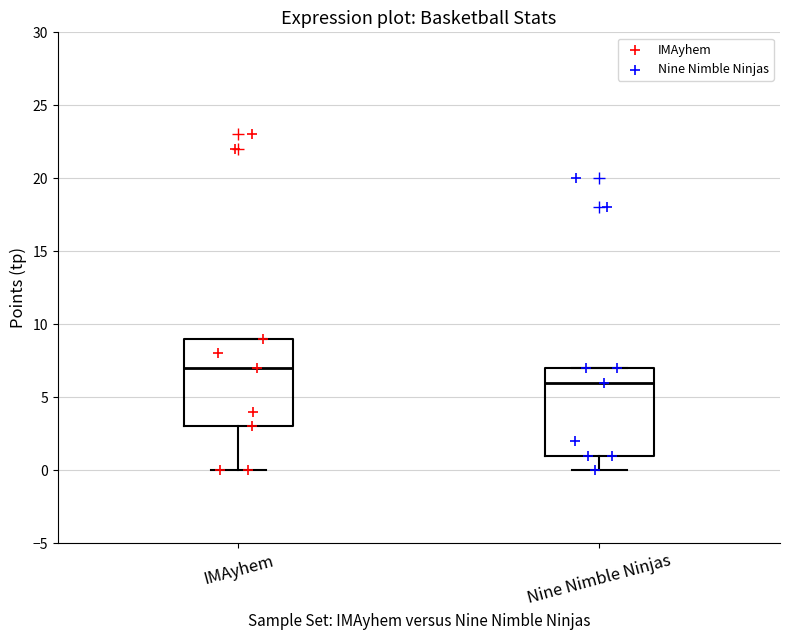

Reading left to right, read every box against the y-axis: the position of its median line, the range the box covers, and the ends of its whiskers. The values are not printed on the chart, so give them approximately, as read against the axis.

IMAyhem: median 7, box 3 to 9, whiskers 0 to 9
Nine Nimble Ninjas: median 6, box 1 to 7, whiskers 0 to 7